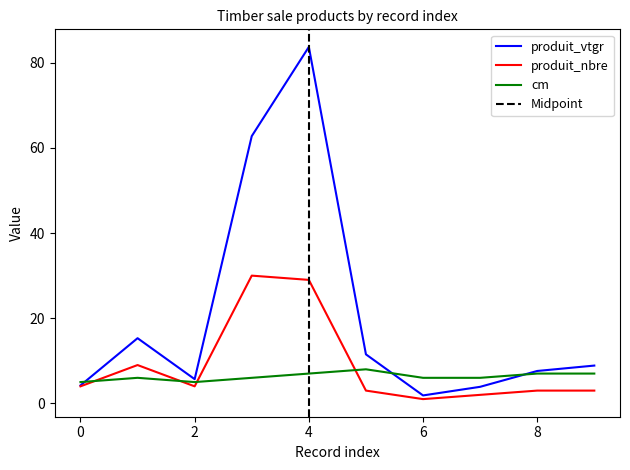

Where is the first local maximum for produit_vtgr?

1